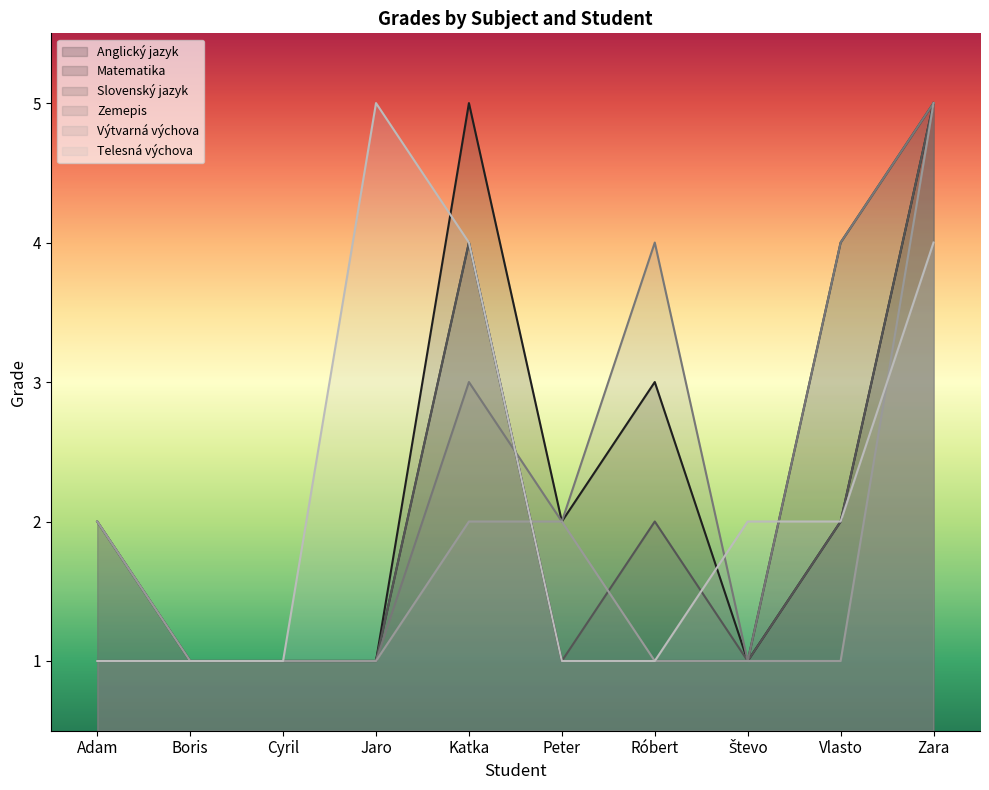

At how many categories does at least one series exceed 2?

5